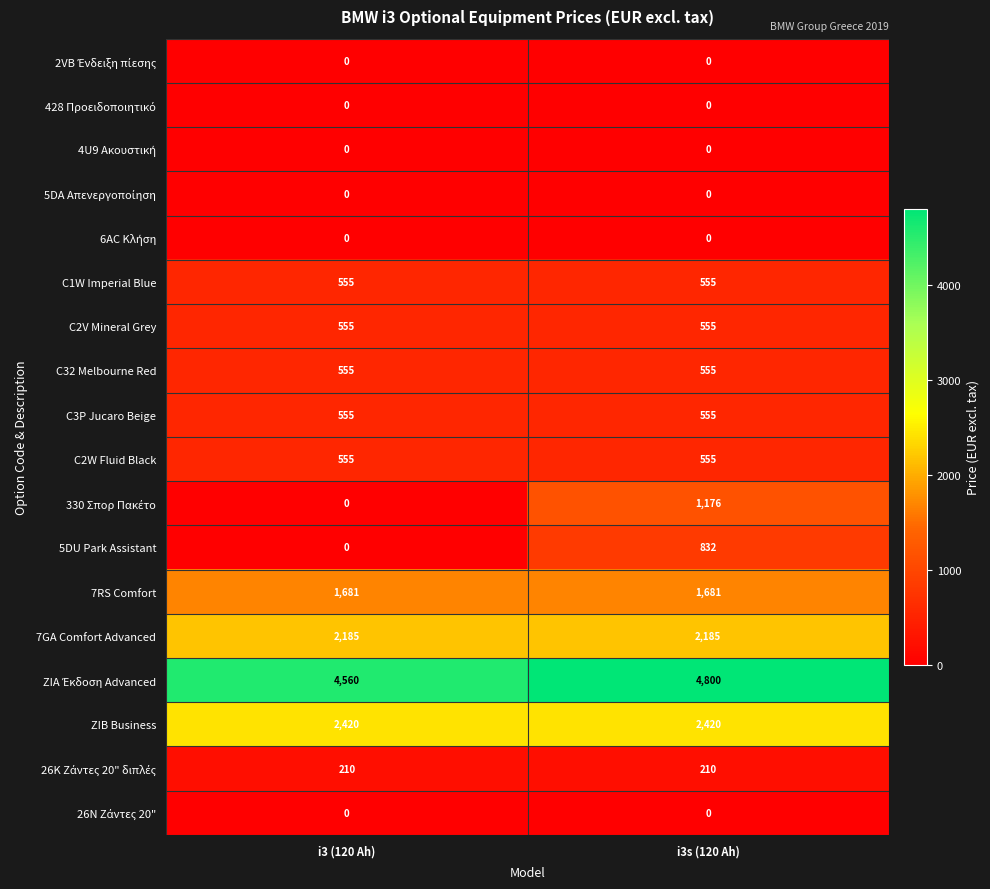

Count the number of categories in the chart.

2